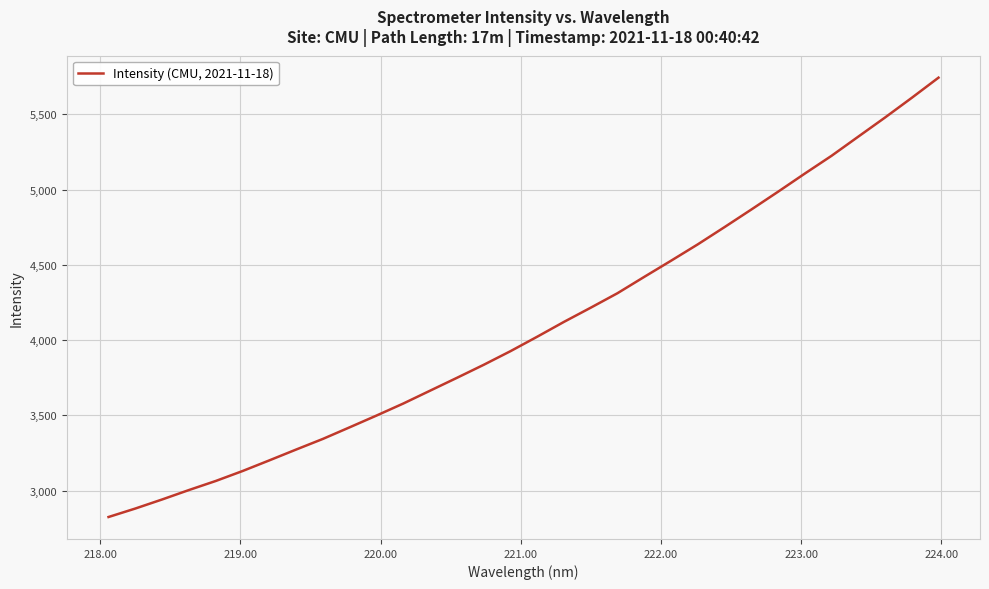

What is the minimum value shown in the chart?

2825.4